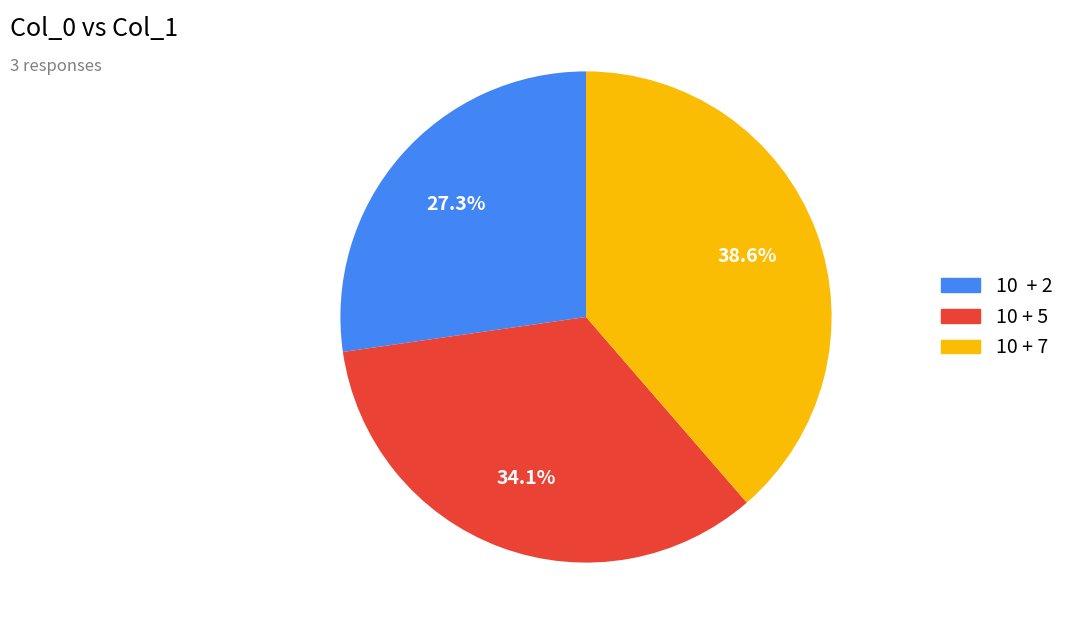

Rank the categories by value from highest to lowest.

10 + 7, 10 + 5, 10 + 2